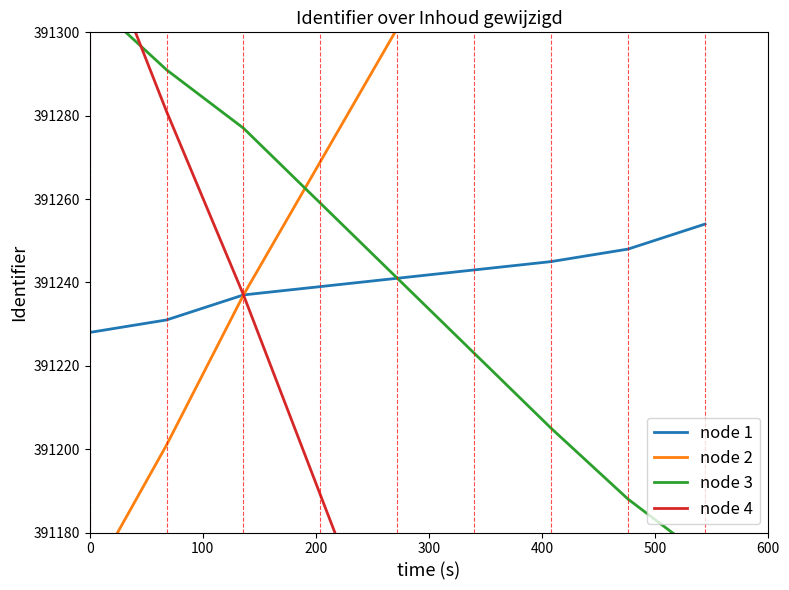

Is this an area chart (filled region under the line)?

No